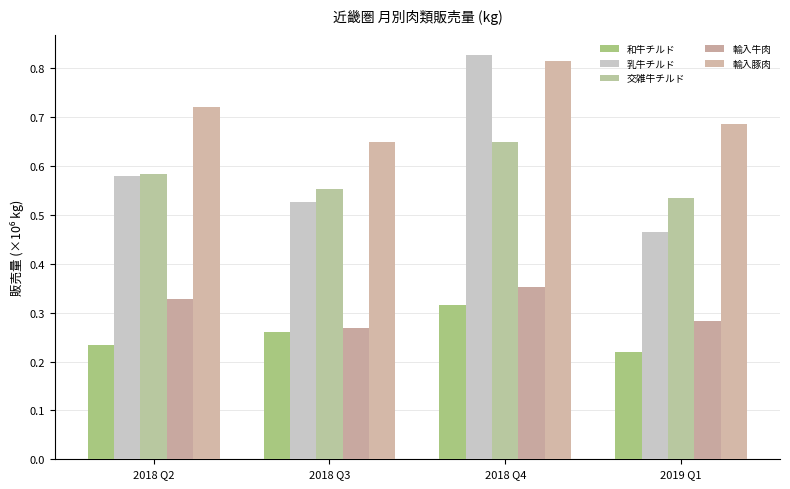

The 輸入牛肉 series shows 0.5 at 2018 Q2. True or false?

False